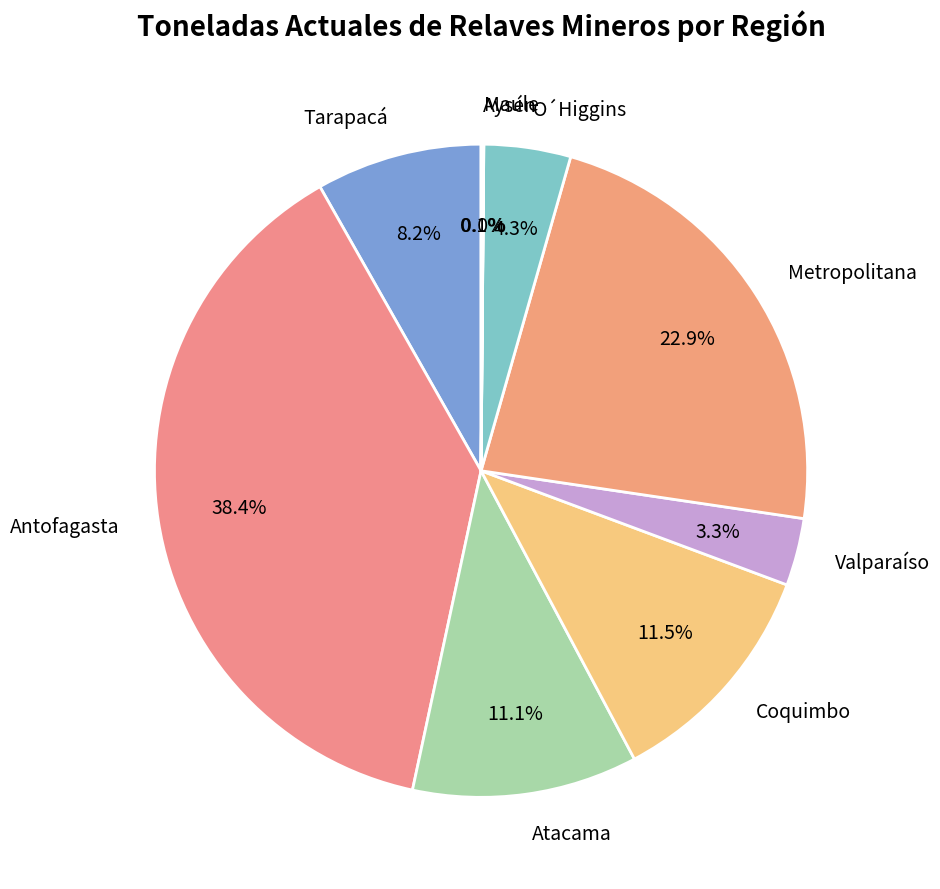

Does any single category account for the majority?

No